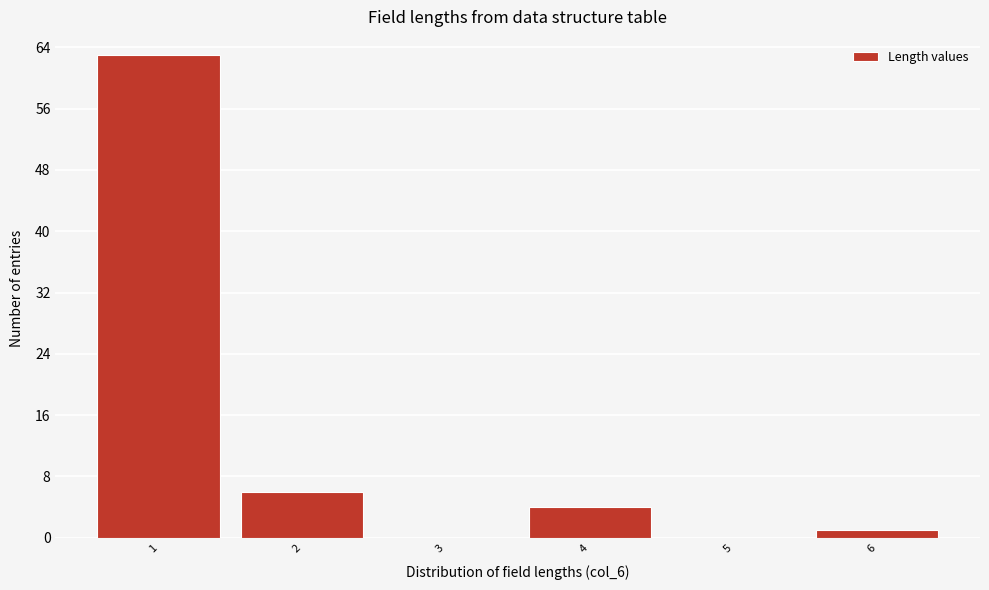

Reading left to right, list every bar in this chart as the range it spans on the x-axis followed by its height. The values are not printed on the chart, so give them approximately, as read against the axis.

0.5 to 1.5: 63
1.5 to 2.5: 6
2.5 to 3.5: 0
3.5 to 4.5: 4
4.5 to 5.5: 0
5.5 to 6.5: 1